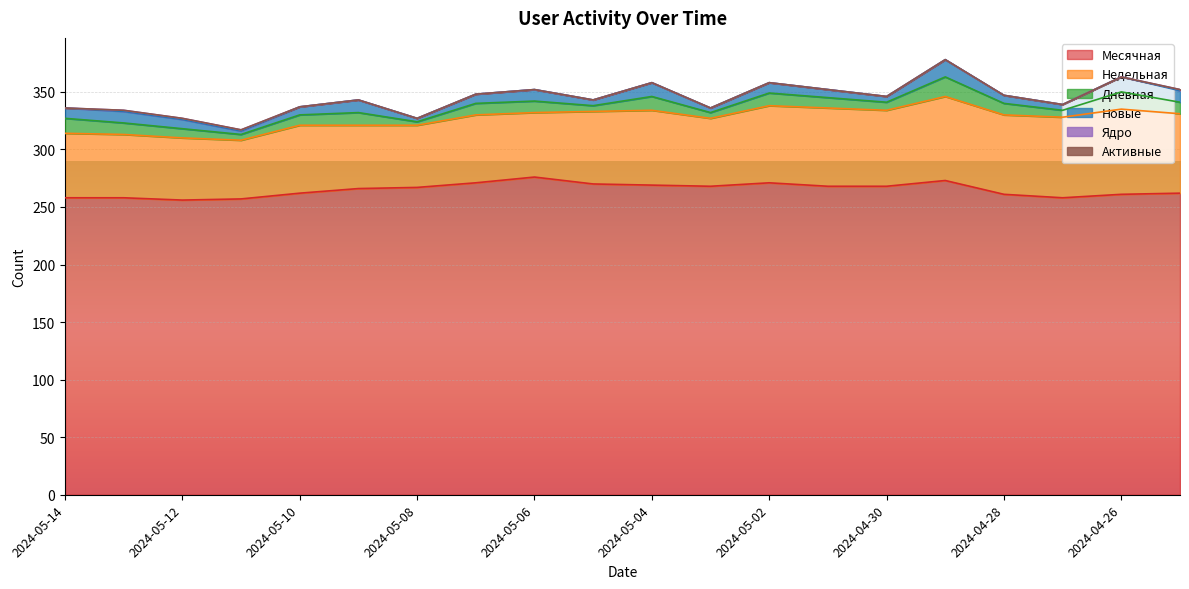

What is the label of the 12th point from the left?

2024-05-03